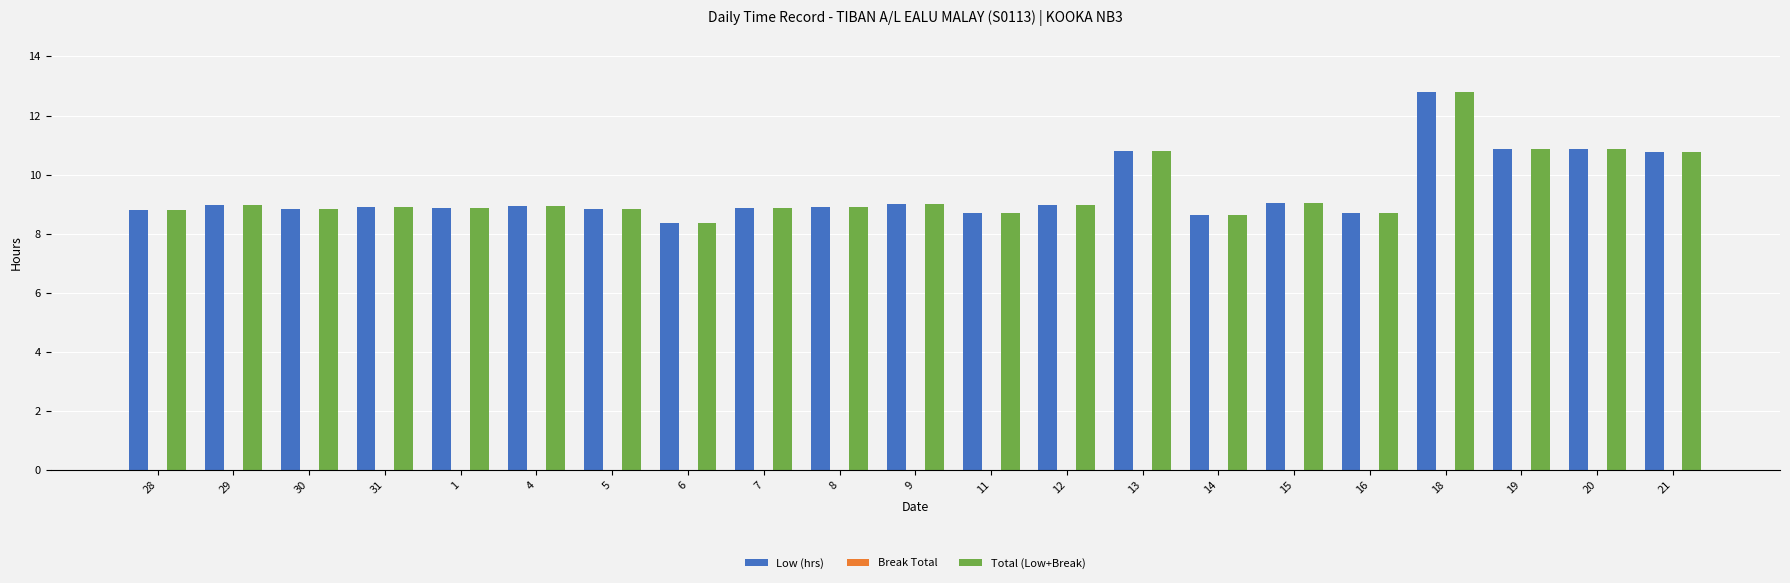

What is the greatest value displayed?

12.8